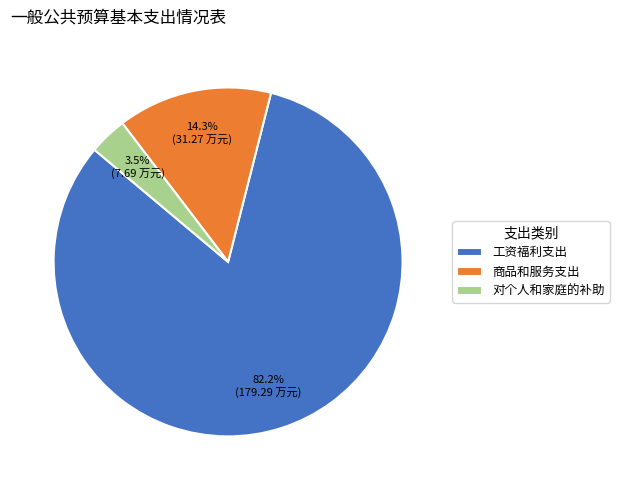

To the nearest percent, what is the combined percentage of 对个人和家庭的补助 and 商品和服务支出?

18%